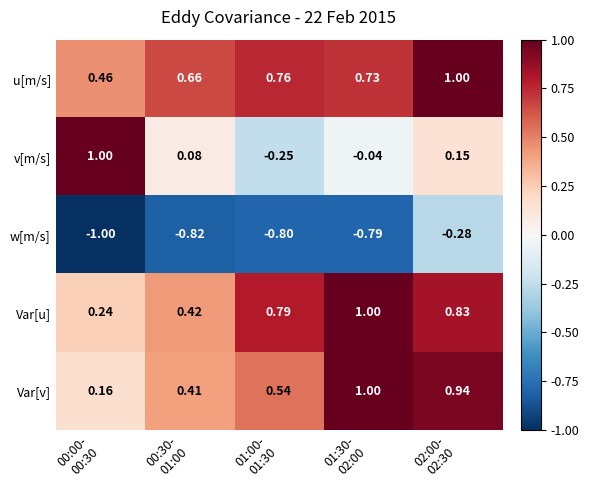

Which series has the widest spread of values?

v[m/s]